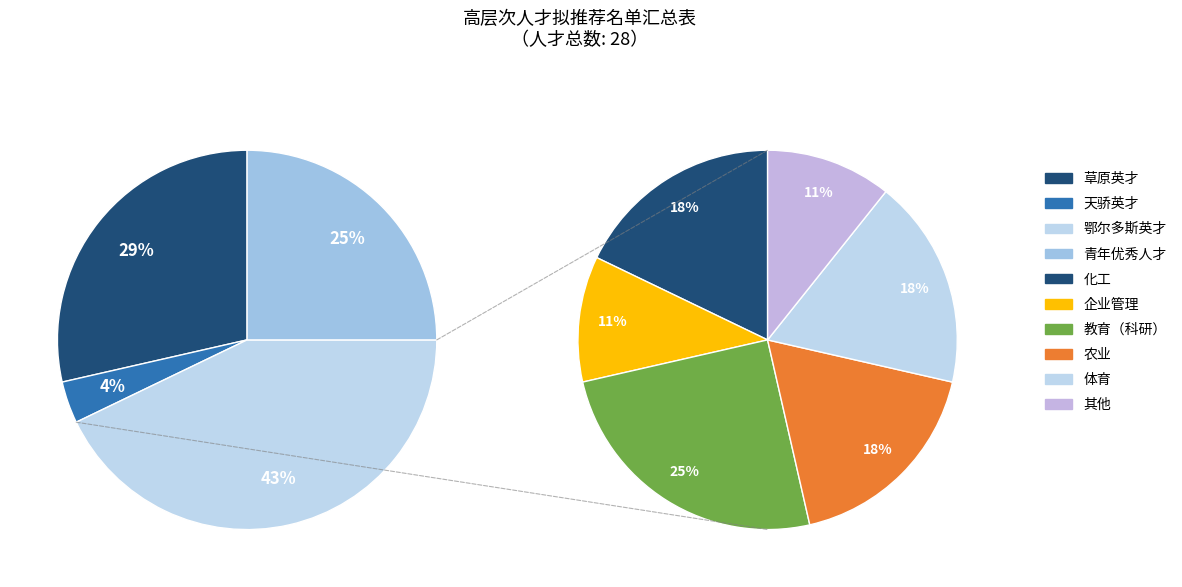

To the nearest percent, what is the average slice percentage?

25%